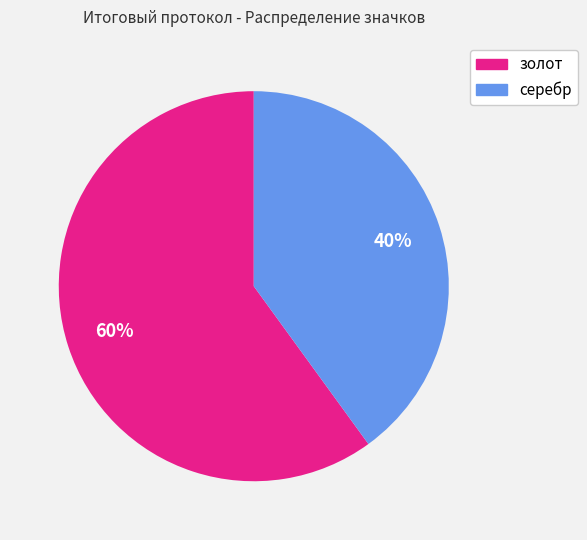

The золот slice represents 60% of the pie. True or false?

True